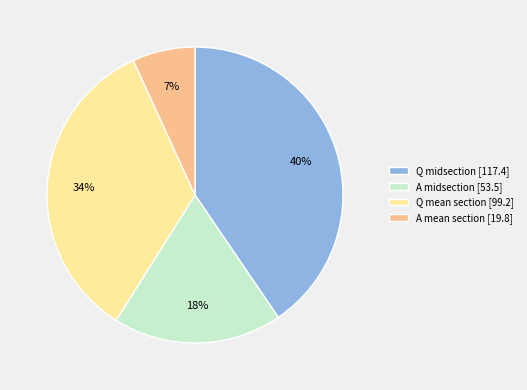

Rank the categories by value from highest to lowest.

Q midsection [117.4], Q mean section [99.2], A midsection [53.5], A mean section [19.8]